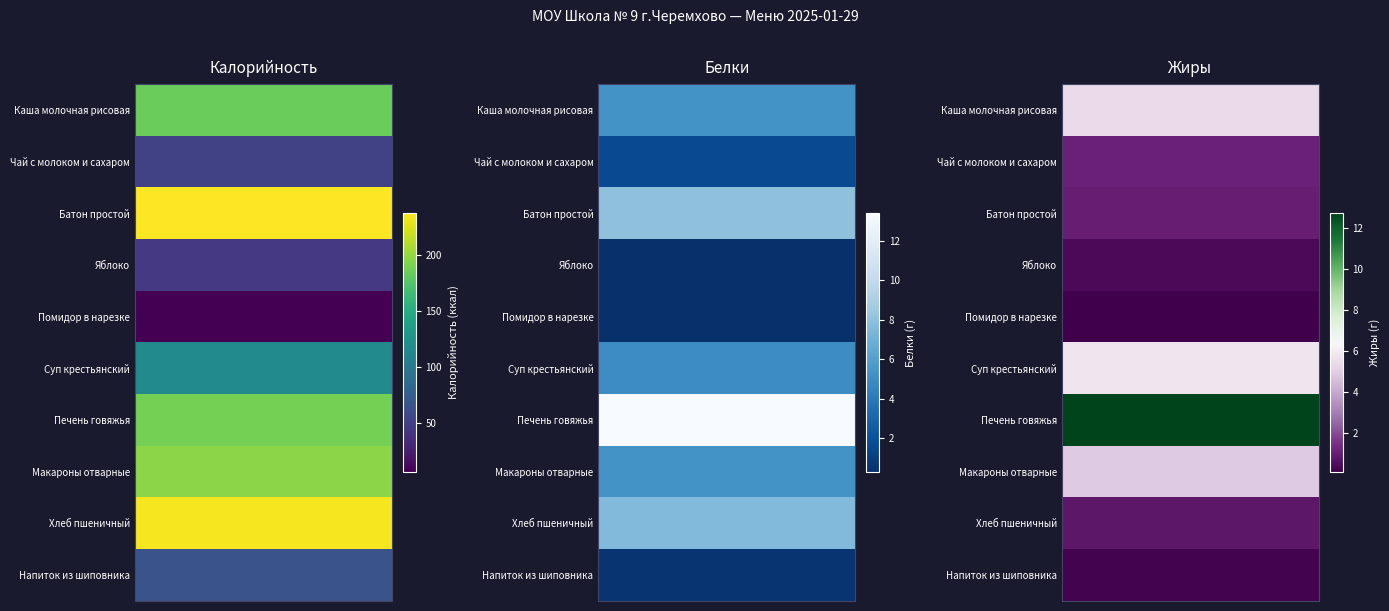

Which series has the largest range (max minus min)?

Калорийность